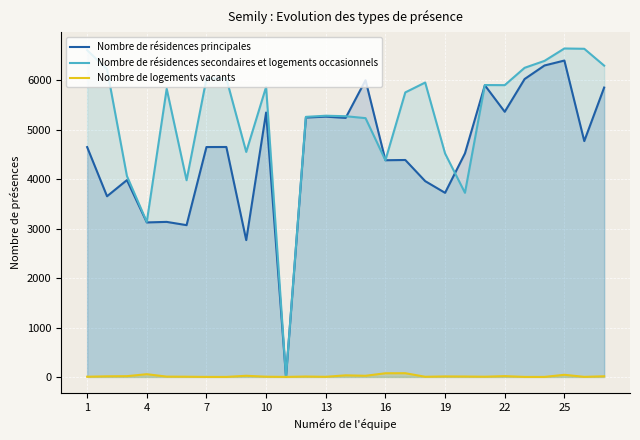

How many values in the Nombre de résidences secondaires et logements occasionnels series exceed 5833?

13